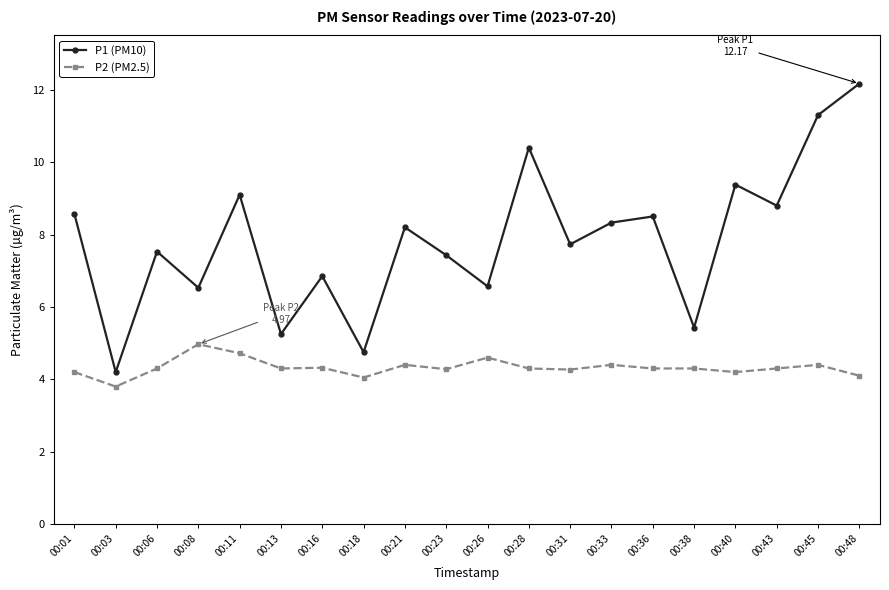

Which series has the largest total across all categories?

P1 (PM10)